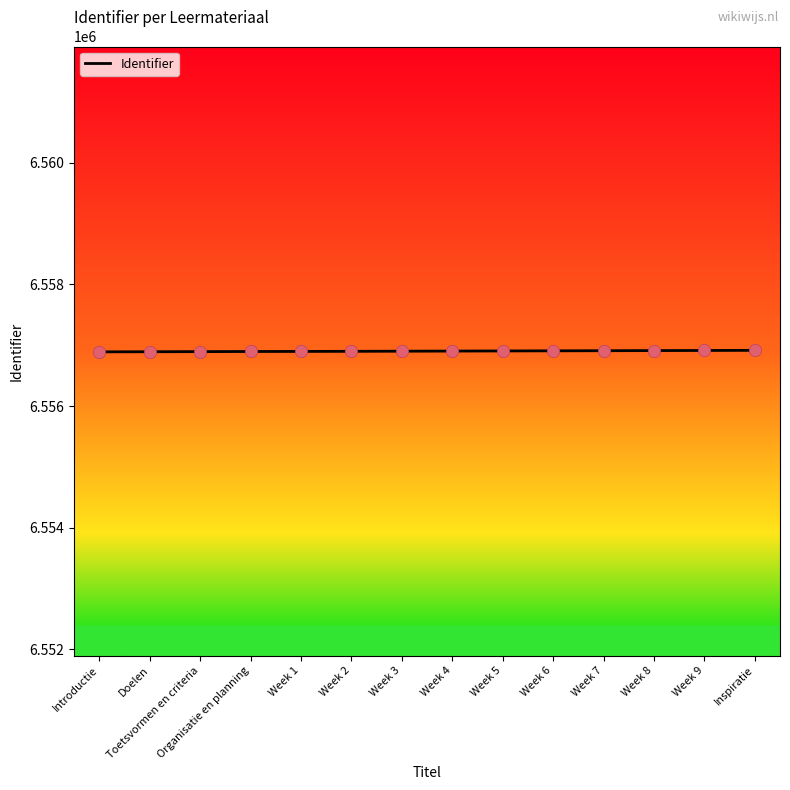

Approximately how many times larger is the value at Week 8 compared to Week 3?

1.0